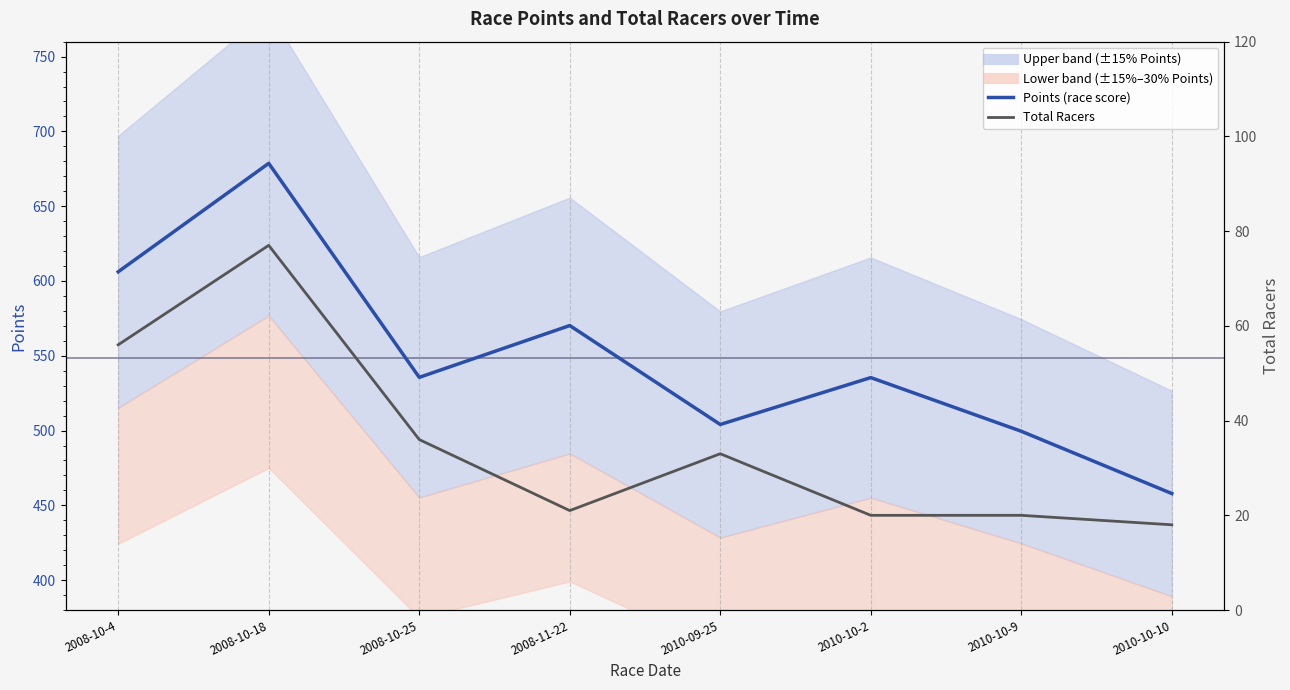

Which category has the lowest value across all series?

2010-10-10